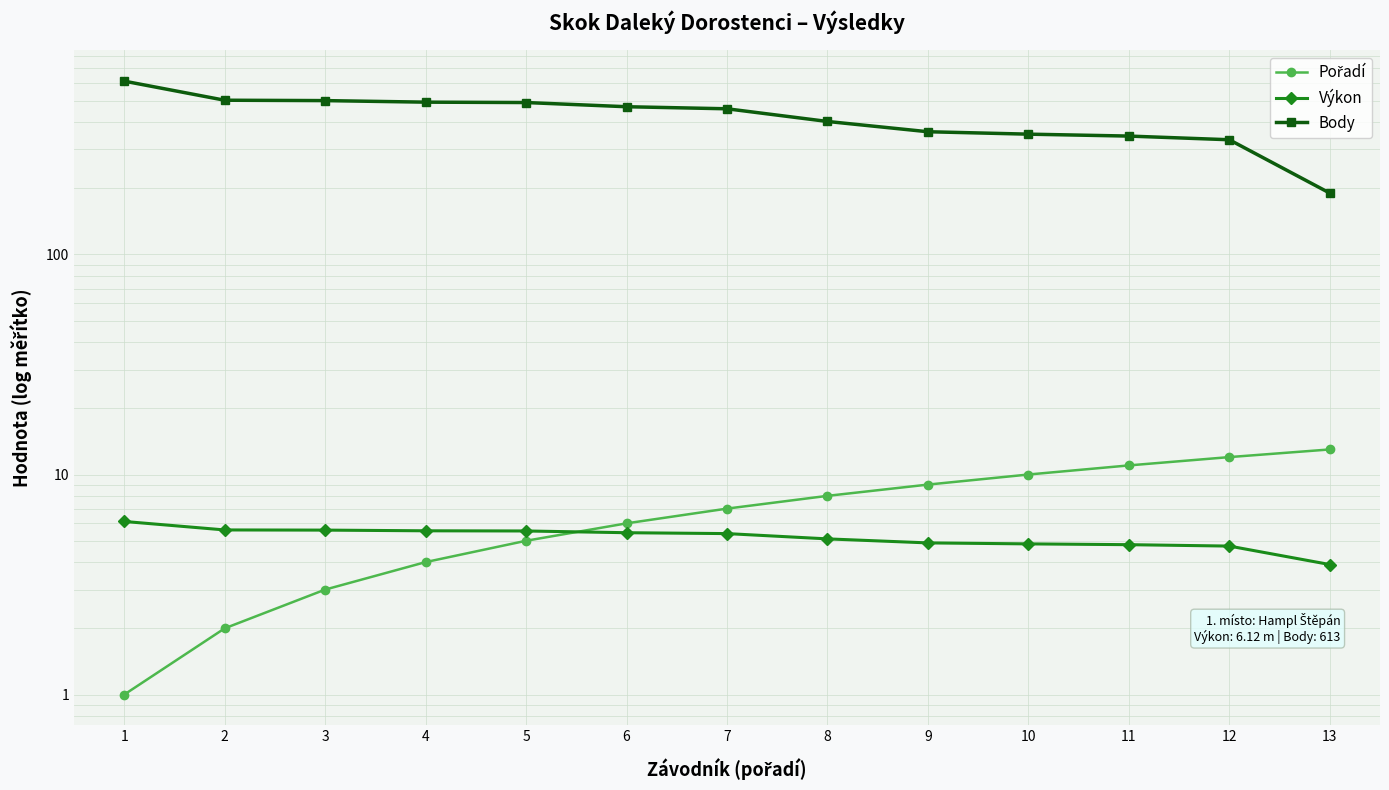

What are all the series names shown in the legend?

Pořadí, Výkon, Body